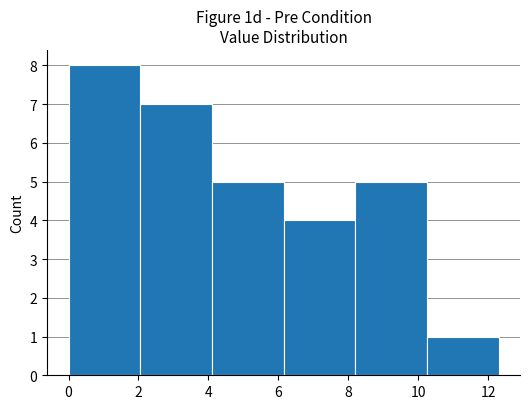

Which range on the x-axis has the tallest bar?

0.00 to 2.05